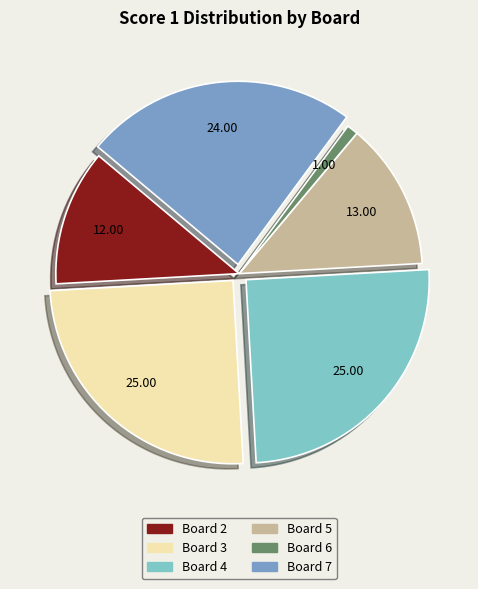

Count the number of slices in the pie.

6